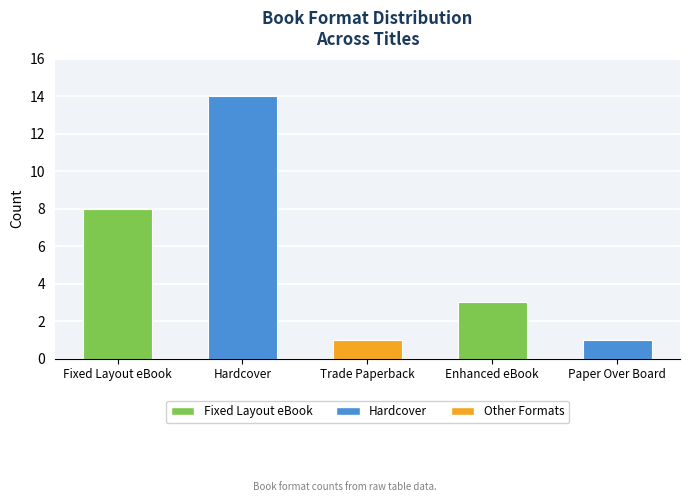

The chart shows a value of 4 at Fixed Layout eBook. True or false?

False